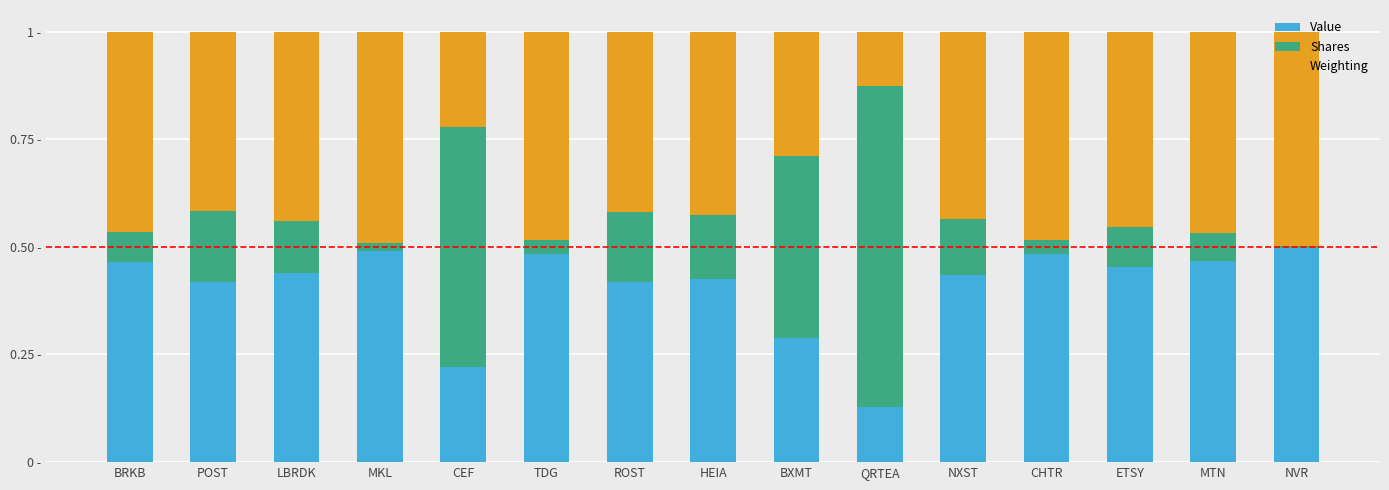

What are all the series names shown in the legend?

Value, Shares, Weighting